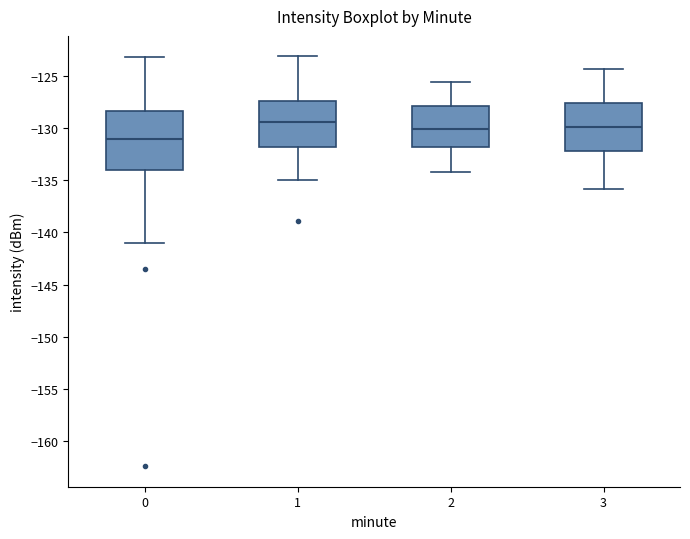

Comparing the boxes themselves (not the whiskers), which one is the tallest?

0